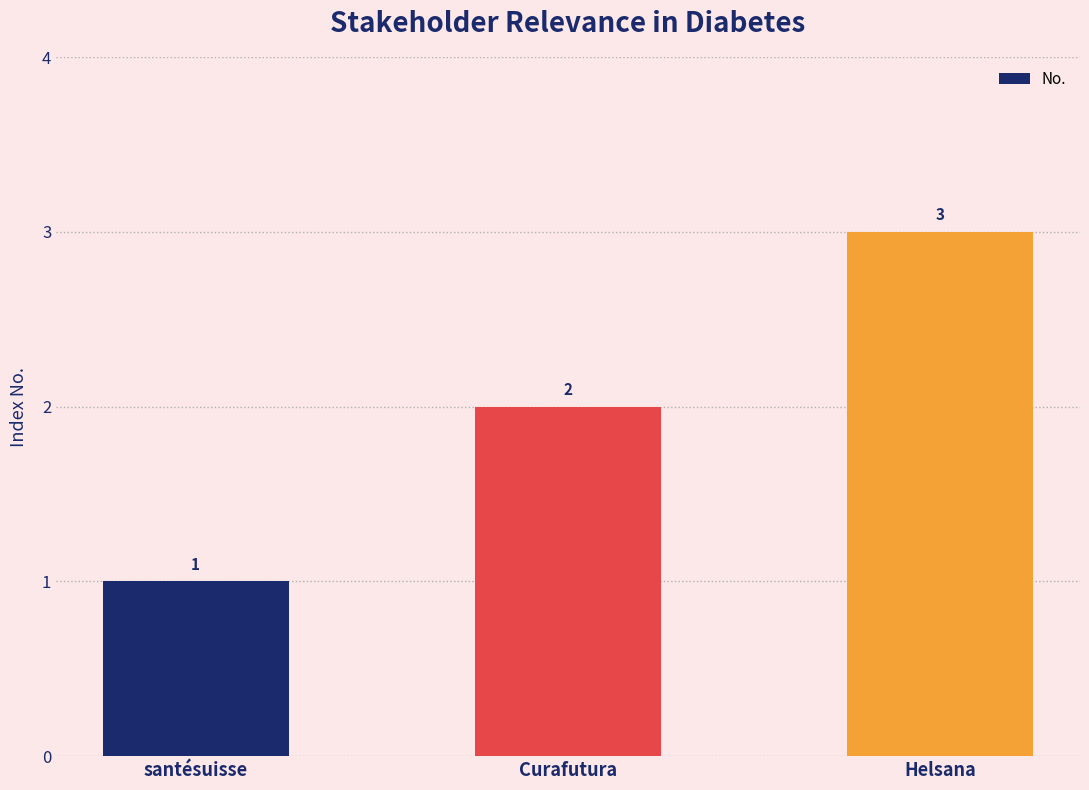

What is the change in value from santésuisse to Curafutura?

+1